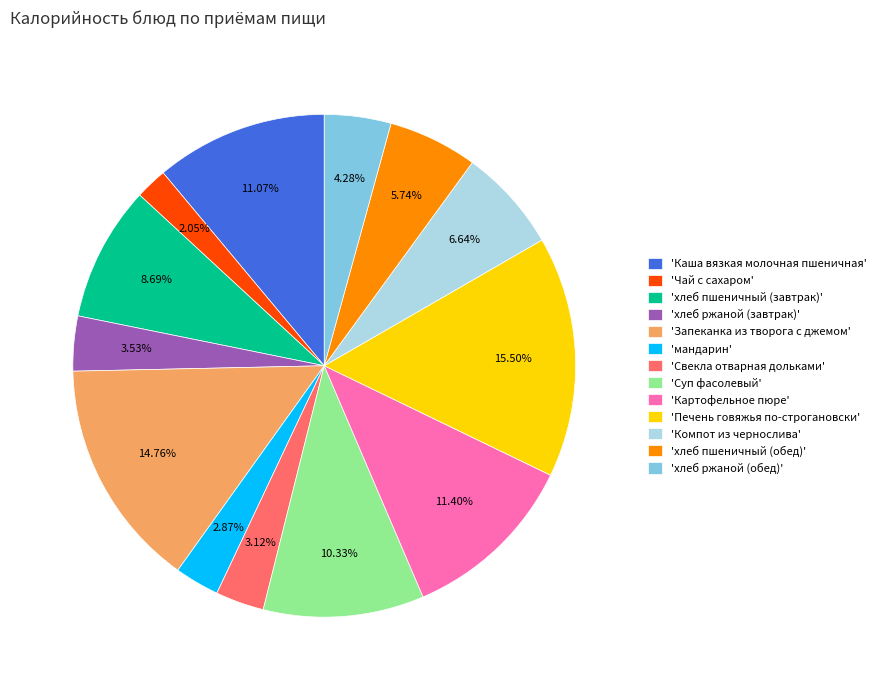

Count the number of slices in the pie.

13